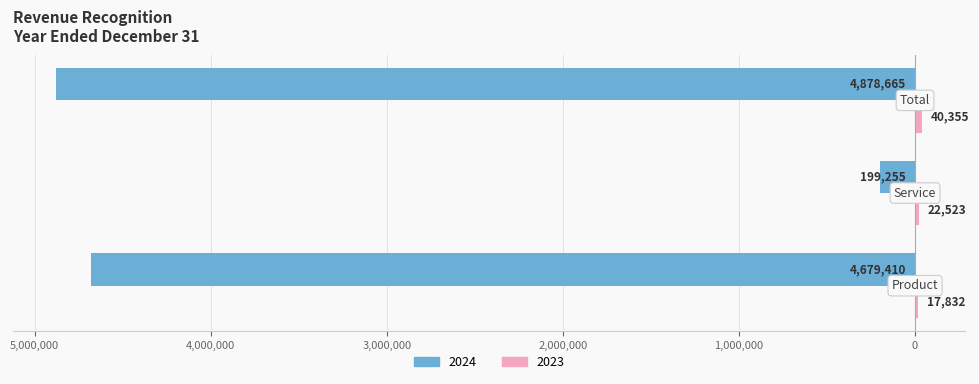

Which label corresponds to the largest value in the chart?

Total